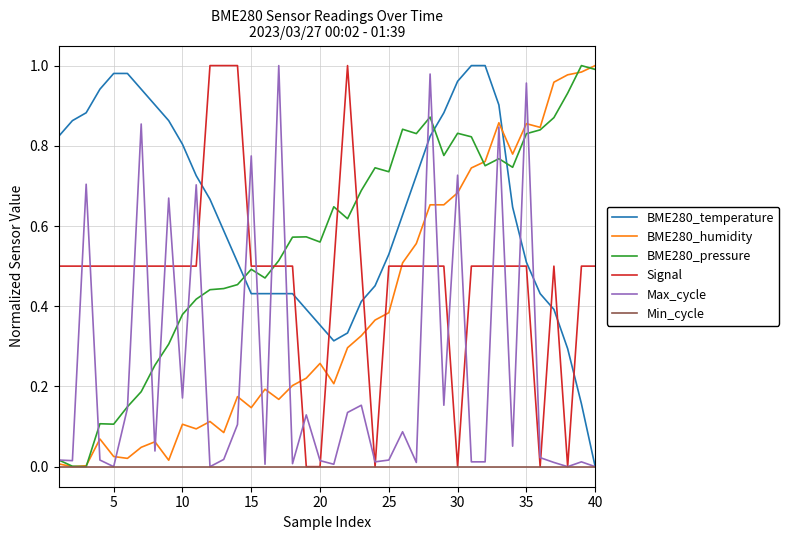

After their last crossing, which series has the higher values: BME280_pressure or BME280_temperature?

BME280_pressure